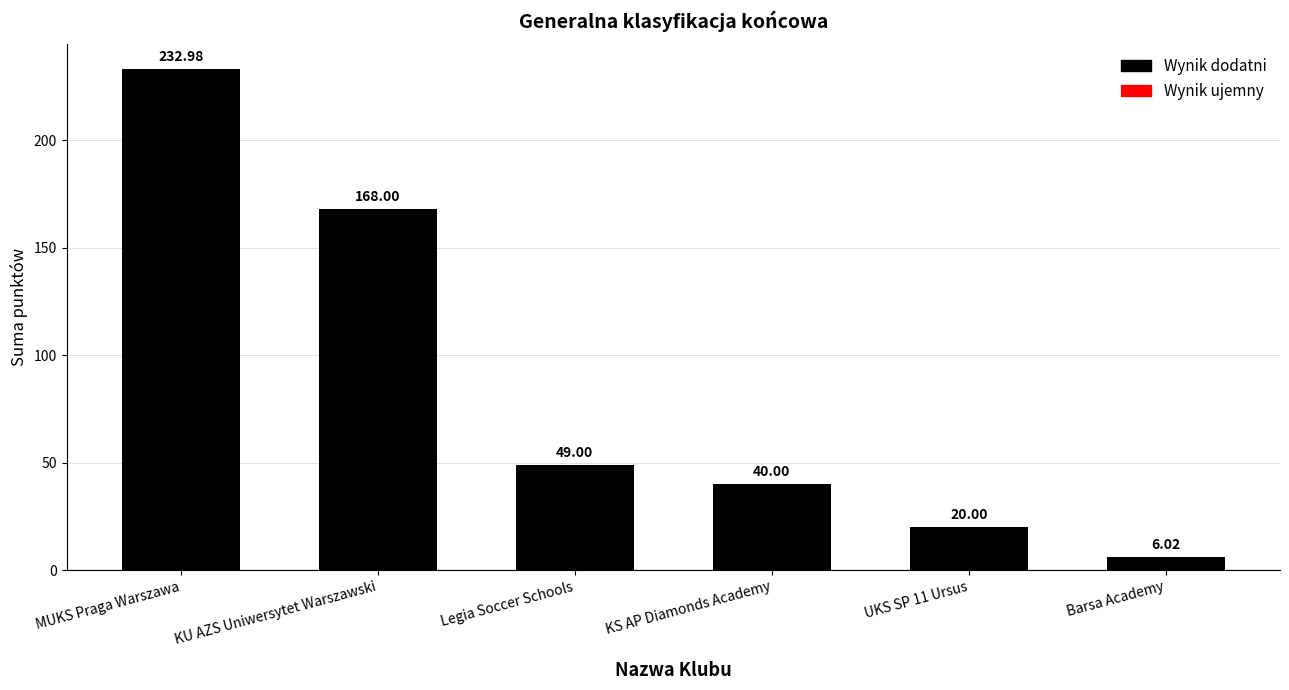

Which category has the highest value across all series?

MUKS Praga Warszawa